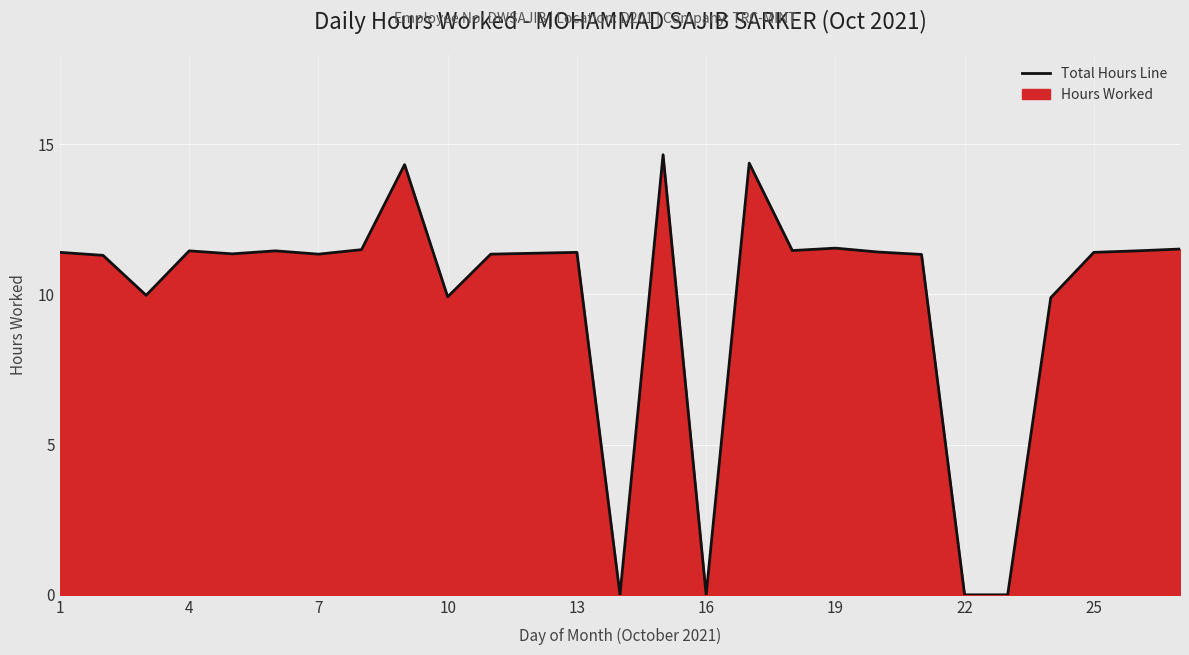

Where does the data first go above 11?

1